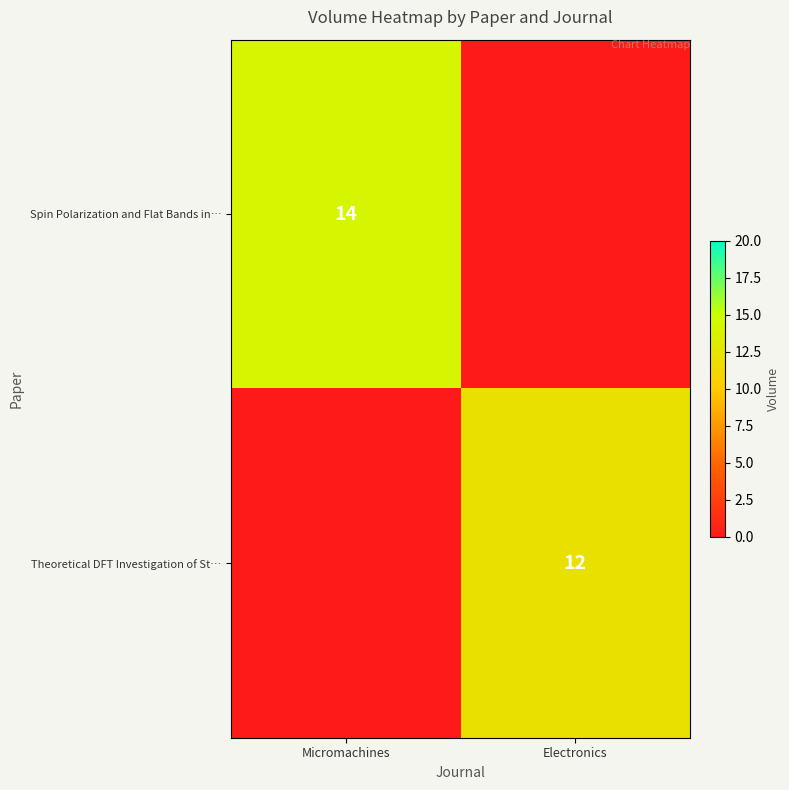

Is it true that Spin Polarization and Flat Bands in… equals 14 at Micromachines?

True